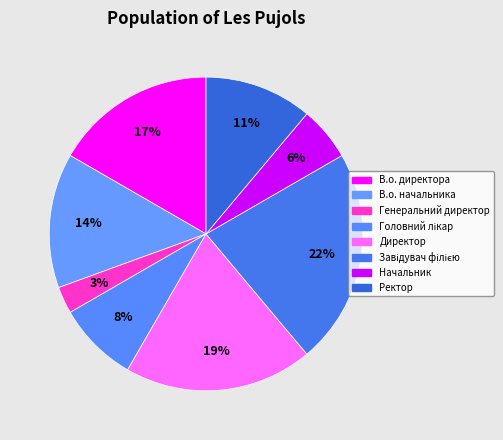

To the nearest percent, what percentage of the pie is Директор?

19%